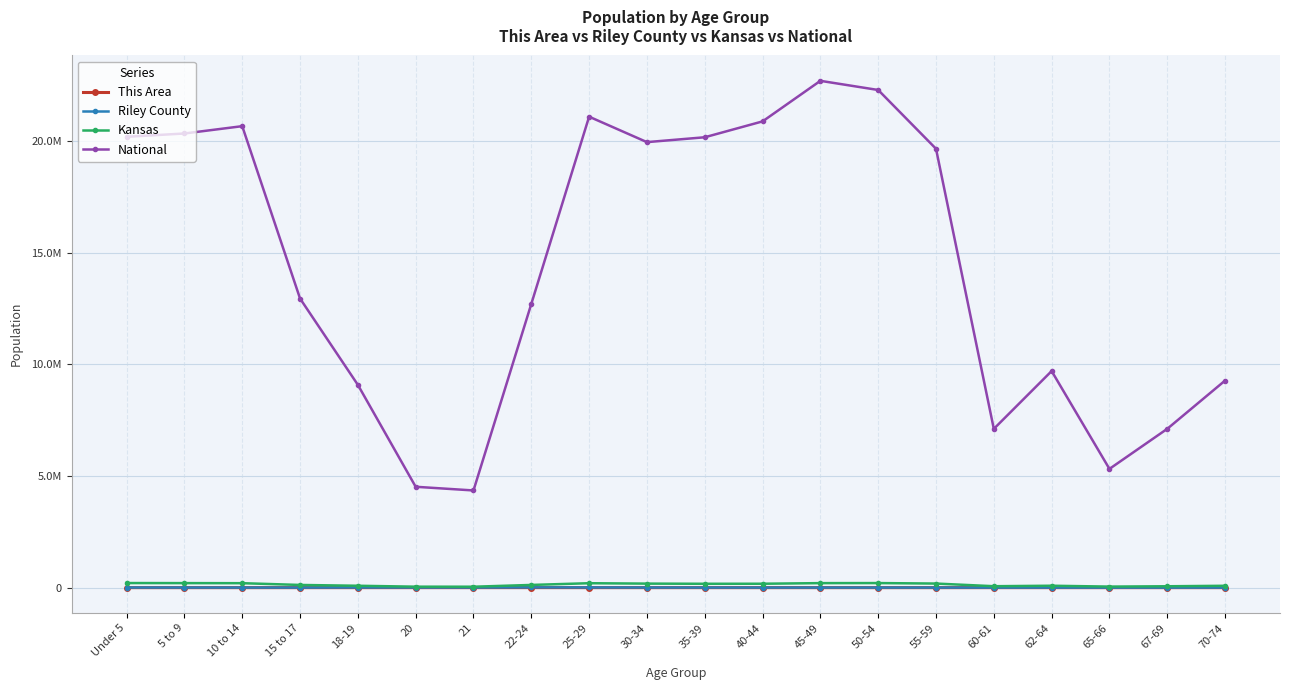

What is the sum of the National values at 18-19 and 60-61?

16199816